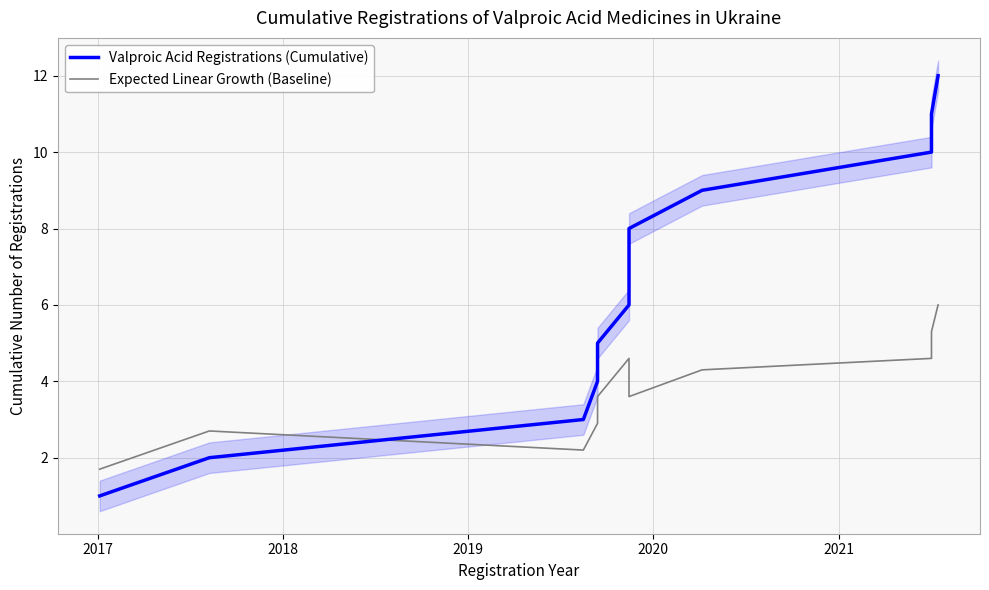

Does the chart have visible grid lines?

Yes